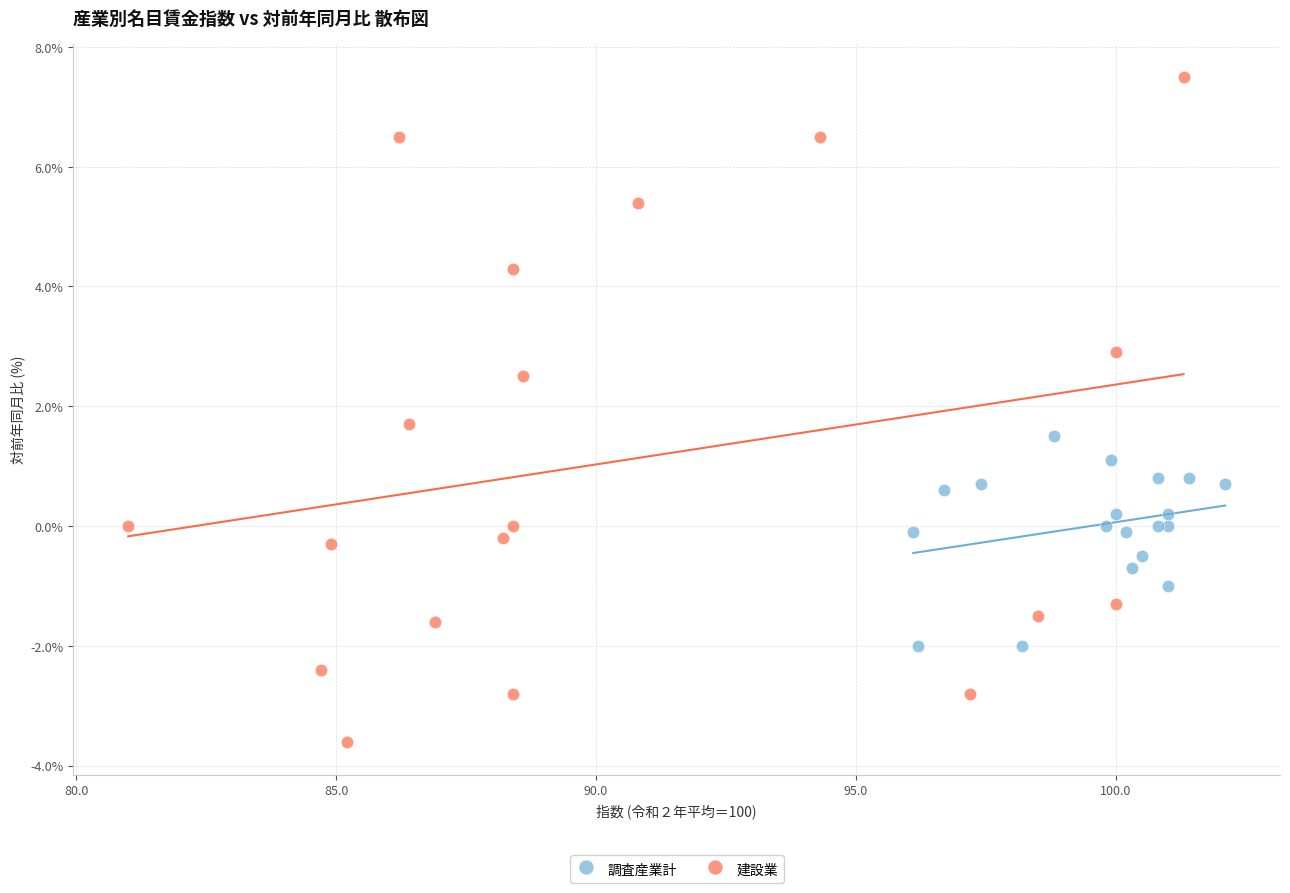

Which series contains the lowest Y value?

建設業